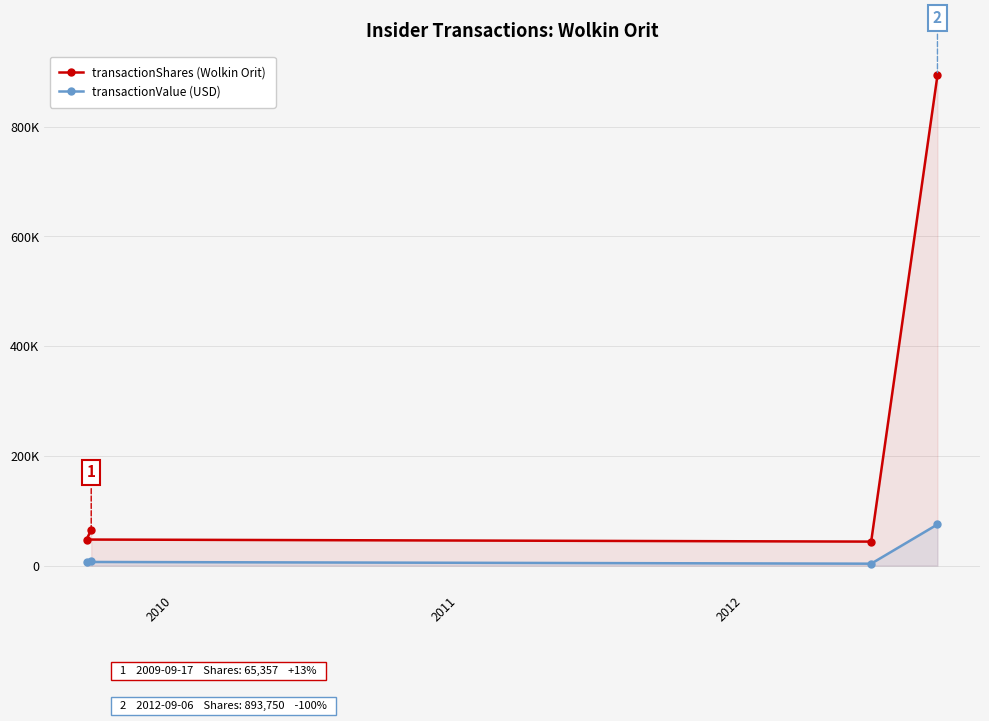

True or false: transactionValue (USD) and transactionShares (Wolkin Orit) cross at least once.

False